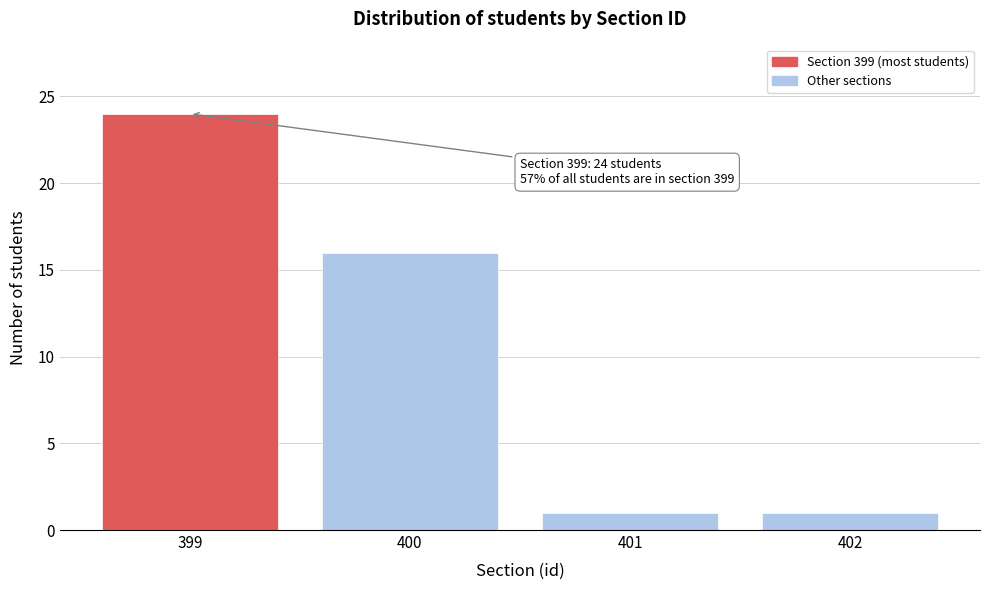

Reading left to right, transcribe all the data shown in this chart.

24	16	1	1